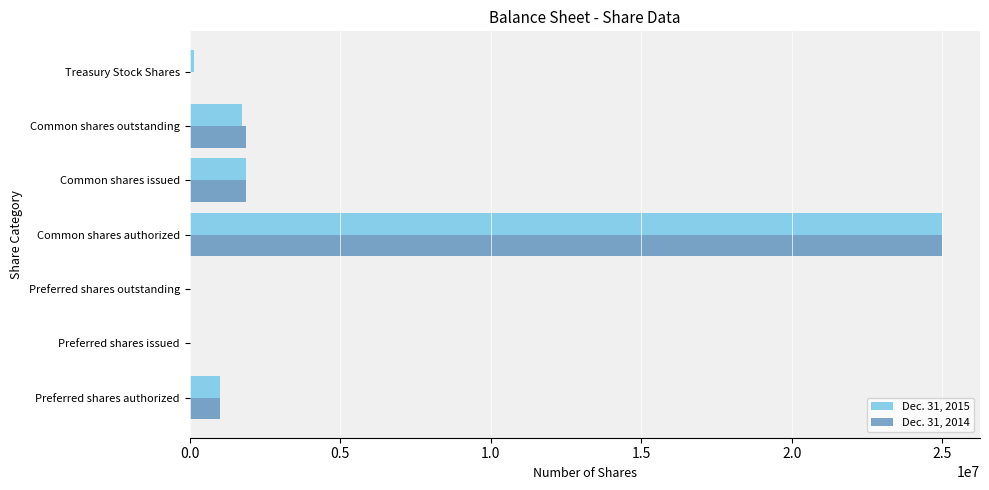

Is it true that Dec. 31, 2015 equals 0 at Preferred shares outstanding?

True